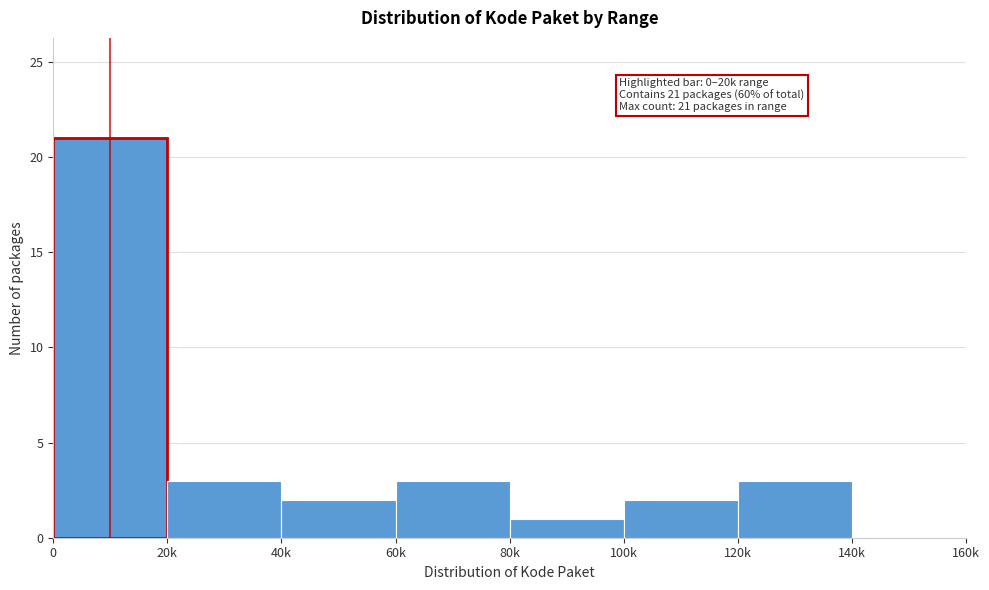

Reading right to left, transcribe all the data shown in this chart.

140k=0	120k=3	100k=2	80k=1	60k=3	40k=2	20k=3	0=21